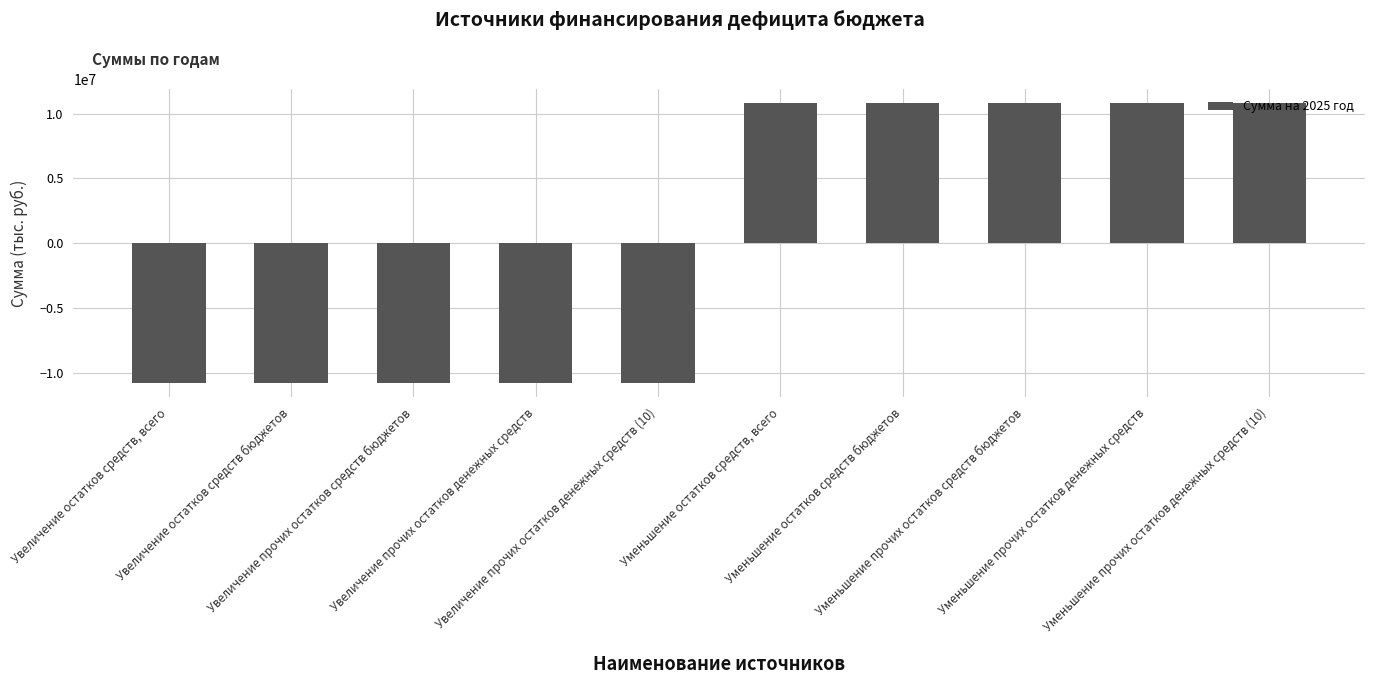

Does the chart contain stacked bars?

No